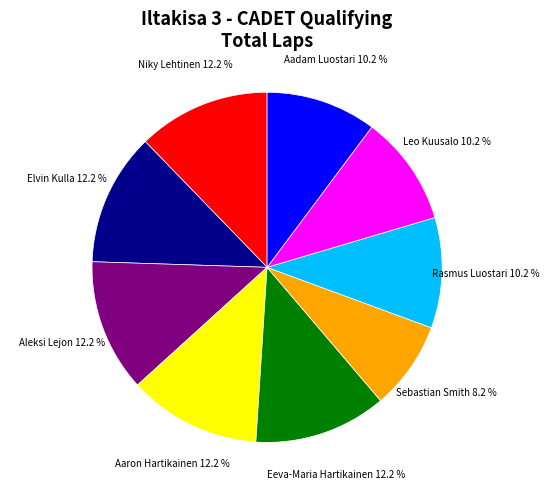

Does any single category account for the majority?

No